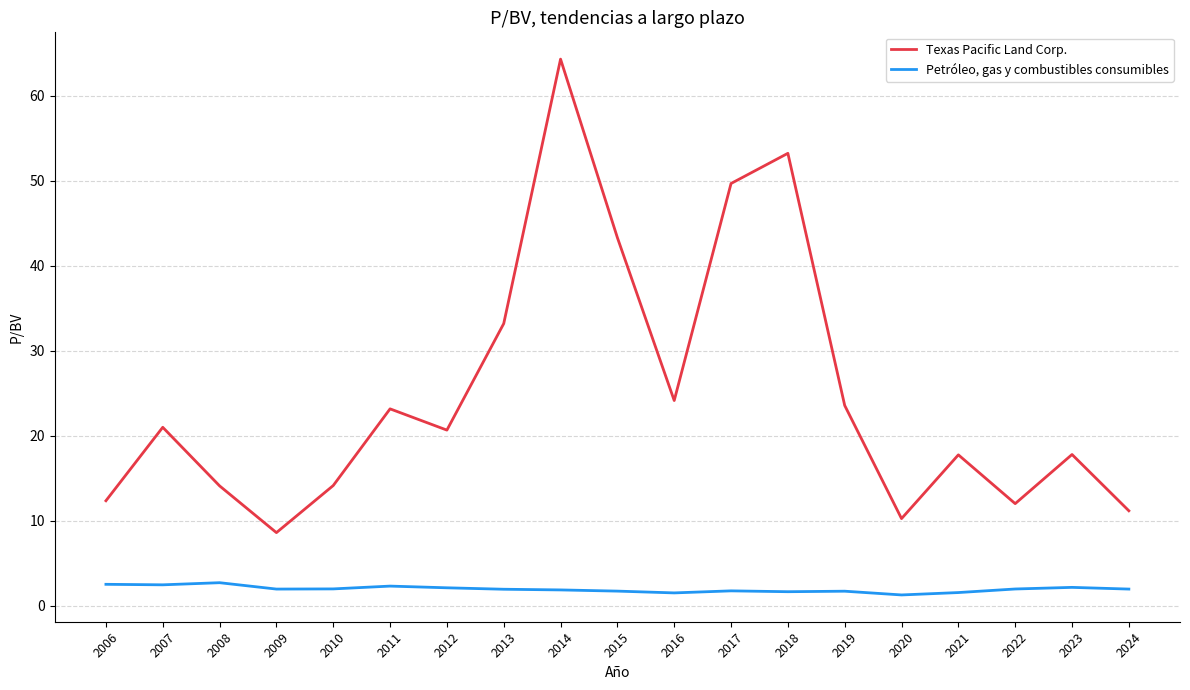

Which series has the largest total across all categories?

Texas Pacific Land Corp.